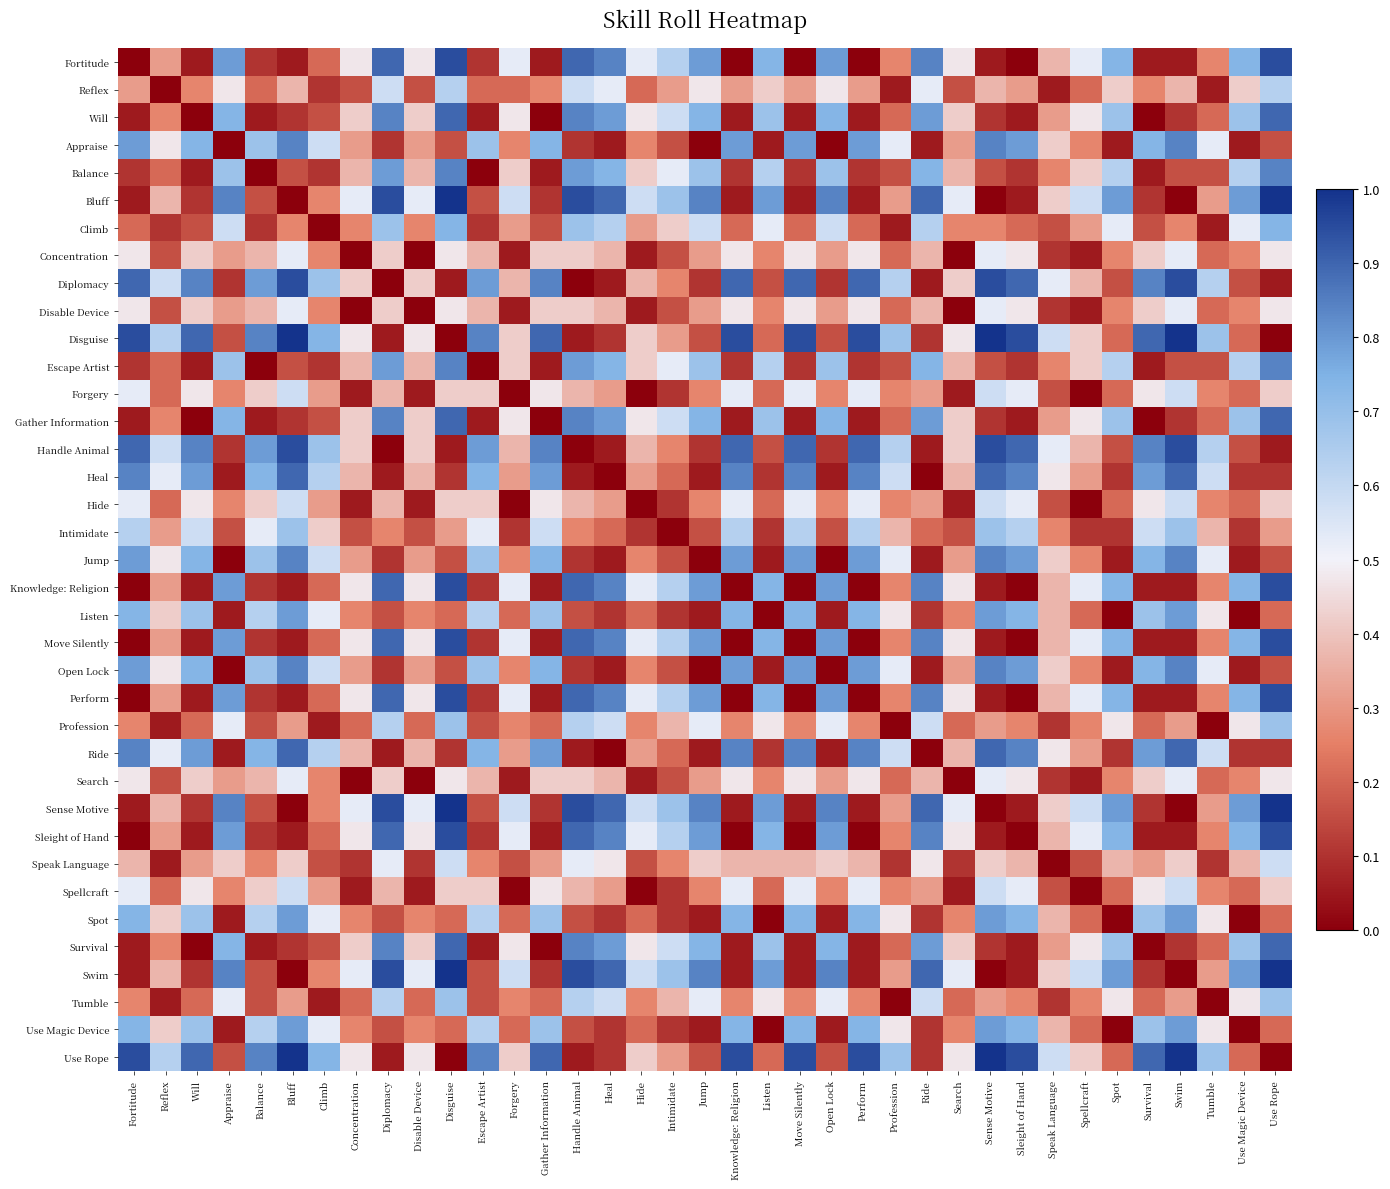

Reading right to left, what are all the values shown in this chart?

Fortitude: Use Rope=0.9	Use Magic Device=0.7	Tumble=0.3	Swim=0.1	Survival=0.1	Spot=0.7	Spellcraft=0.5	Speak Language=0.4	Sleight of Hand=0.0	Sense Motive=0.1	Search=0.5	Ride=0.8	Profession=0.3	Perform=0.0	Open Lock=0.8	Move Silently=0.0	Listen=0.7	Knowledge: Religion=0.0	Jump=0.8	Intimidate=0.6	Hide=0.5	Heal=0.8	Handle Animal=0.9	Gather Information=0.1	Forgery=0.5	Escape Artist=0.1	Disguise=0.9	Disable Device=0.5	Diplomacy=0.9	Concentration=0.5	Climb=0.2	Bluff=0.1	Balance=0.1	Appraise=0.8	Will=0.1	Reflex=0.3	Fortitude=0.0
Reflex: Use Rope=0.6	Use Magic Device=0.4	Tumble=0.1	Swim=0.4	Survival=0.3	Spot=0.4	Spellcraft=0.2	Speak Language=0.1	Sleight of Hand=0.3	Sense Motive=0.4	Search=0.2	Ride=0.5	Profession=0.1	Perform=0.3	Open Lock=0.5	Move Silently=0.3	Listen=0.4	Knowledge: Religion=0.3	Jump=0.5	Intimidate=0.3	Hide=0.2	Heal=0.5	Handle Animal=0.6	Gather Information=0.3	Forgery=0.2	Escape Artist=0.2	Disguise=0.6	Disable Device=0.2	Diplomacy=0.6	Concentration=0.2	Climb=0.1	Bluff=0.4	Balance=0.2	Appraise=0.5	Will=0.3	Reflex=0.0	Fortitude=0.3
Will: Use Rope=0.9	Use Magic Device=0.7	Tumble=0.2	Swim=0.1	Survival=0.0	Spot=0.7	Spellcraft=0.5	Speak Language=0.3	Sleight of Hand=0.1	Sense Motive=0.1	Search=0.4	Ride=0.8	Profession=0.2	Perform=0.1	Open Lock=0.7	Move Silently=0.1	Listen=0.7	Knowledge: Religion=0.1	Jump=0.7	Intimidate=0.6	Hide=0.5	Heal=0.8	Handle Animal=0.8	Gather Information=0.0	Forgery=0.5	Escape Artist=0.1	Disguise=0.9	Disable Device=0.4	Diplomacy=0.8	Concentration=0.4	Climb=0.2	Bluff=0.1	Balance=0.1	Appraise=0.7	Will=0.0	Reflex=0.3	Fortitude=0.1
Appraise: Use Rope=0.2	Use Magic Device=0.1	Tumble=0.5	Swim=0.8	Survival=0.7	Spot=0.1	Spellcraft=0.3	Speak Language=0.4	Sleight of Hand=0.8	Sense Motive=0.8	Search=0.3	Ride=0.1	Profession=0.5	Perform=0.8	Open Lock=0.0	Move Silently=0.8	Listen=0.1	Knowledge: Religion=0.8	Jump=0.0	Intimidate=0.2	Hide=0.3	Heal=0.1	Handle Animal=0.1	Gather Information=0.7	Forgery=0.3	Escape Artist=0.7	Disguise=0.2	Disable Device=0.3	Diplomacy=0.1	Concentration=0.3	Climb=0.6	Bluff=0.8	Balance=0.7	Appraise=0.0	Will=0.7	Reflex=0.5	Fortitude=0.8
Balance: Use Rope=0.8	Use Magic Device=0.6	Tumble=0.2	Swim=0.2	Survival=0.1	Spot=0.6	Spellcraft=0.4	Speak Language=0.3	Sleight of Hand=0.1	Sense Motive=0.2	Search=0.4	Ride=0.7	Profession=0.2	Perform=0.1	Open Lock=0.7	Move Silently=0.1	Listen=0.6	Knowledge: Religion=0.1	Jump=0.7	Intimidate=0.5	Hide=0.4	Heal=0.7	Handle Animal=0.8	Gather Information=0.1	Forgery=0.4	Escape Artist=0.0	Disguise=0.8	Disable Device=0.4	Diplomacy=0.8	Concentration=0.4	Climb=0.1	Bluff=0.2	Balance=0.0	Appraise=0.7	Will=0.1	Reflex=0.2	Fortitude=0.1
Bluff: Use Rope=1.0	Use Magic Device=0.8	Tumble=0.3	Swim=0.0	Survival=0.1	Spot=0.8	Spellcraft=0.6	Speak Language=0.4	Sleight of Hand=0.1	Sense Motive=0.0	Search=0.5	Ride=0.9	Profession=0.3	Perform=0.1	Open Lock=0.8	Move Silently=0.1	Listen=0.8	Knowledge: Religion=0.1	Jump=0.8	Intimidate=0.7	Hide=0.6	Heal=0.9	Handle Animal=0.9	Gather Information=0.1	Forgery=0.6	Escape Artist=0.2	Disguise=1.0	Disable Device=0.5	Diplomacy=0.9	Concentration=0.5	Climb=0.3	Bluff=0.0	Balance=0.2	Appraise=0.8	Will=0.1	Reflex=0.4	Fortitude=0.1
Climb: Use Rope=0.7	Use Magic Device=0.5	Tumble=0.1	Swim=0.3	Survival=0.2	Spot=0.5	Spellcraft=0.3	Speak Language=0.2	Sleight of Hand=0.2	Sense Motive=0.3	Search=0.3	Ride=0.6	Profession=0.1	Perform=0.2	Open Lock=0.6	Move Silently=0.2	Listen=0.5	Knowledge: Religion=0.2	Jump=0.6	Intimidate=0.4	Hide=0.3	Heal=0.6	Handle Animal=0.7	Gather Information=0.2	Forgery=0.3	Escape Artist=0.1	Disguise=0.7	Disable Device=0.3	Diplomacy=0.7	Concentration=0.3	Climb=0.0	Bluff=0.3	Balance=0.1	Appraise=0.6	Will=0.2	Reflex=0.1	Fortitude=0.2
Concentration: Use Rope=0.5	Use Magic Device=0.3	Tumble=0.2	Swim=0.5	Survival=0.4	Spot=0.3	Spellcraft=0.1	Speak Language=0.1	Sleight of Hand=0.5	Sense Motive=0.5	Search=0.0	Ride=0.4	Profession=0.2	Perform=0.5	Open Lock=0.3	Move Silently=0.5	Listen=0.3	Knowledge: Religion=0.5	Jump=0.3	Intimidate=0.2	Hide=0.1	Heal=0.4	Handle Animal=0.4	Gather Information=0.4	Forgery=0.1	Escape Artist=0.4	Disguise=0.5	Disable Device=0.0	Diplomacy=0.4	Concentration=0.0	Climb=0.3	Bluff=0.5	Balance=0.4	Appraise=0.3	Will=0.4	Reflex=0.2	Fortitude=0.5
Diplomacy: Use Rope=0.1	Use Magic Device=0.2	Tumble=0.6	Swim=0.9	Survival=0.8	Spot=0.2	Spellcraft=0.4	Speak Language=0.5	Sleight of Hand=0.9	Sense Motive=0.9	Search=0.4	Ride=0.1	Profession=0.6	Perform=0.9	Open Lock=0.1	Move Silently=0.9	Listen=0.2	Knowledge: Religion=0.9	Jump=0.1	Intimidate=0.3	Hide=0.4	Heal=0.1	Handle Animal=0.0	Gather Information=0.8	Forgery=0.4	Escape Artist=0.8	Disguise=0.1	Disable Device=0.4	Diplomacy=0.0	Concentration=0.4	Climb=0.7	Bluff=0.9	Balance=0.8	Appraise=0.1	Will=0.8	Reflex=0.6	Fortitude=0.9
Disable Device: Use Rope=0.5	Use Magic Device=0.3	Tumble=0.2	Swim=0.5	Survival=0.4	Spot=0.3	Spellcraft=0.1	Speak Language=0.1	Sleight of Hand=0.5	Sense Motive=0.5	Search=0.0	Ride=0.4	Profession=0.2	Perform=0.5	Open Lock=0.3	Move Silently=0.5	Listen=0.3	Knowledge: Religion=0.5	Jump=0.3	Intimidate=0.2	Hide=0.1	Heal=0.4	Handle Animal=0.4	Gather Information=0.4	Forgery=0.1	Escape Artist=0.4	Disguise=0.5	Disable Device=0.0	Diplomacy=0.4	Concentration=0.0	Climb=0.3	Bluff=0.5	Balance=0.4	Appraise=0.3	Will=0.4	Reflex=0.2	Fortitude=0.5
Disguise: Use Rope=0.0	Use Magic Device=0.2	Tumble=0.7	Swim=1.0	Survival=0.9	Spot=0.2	Spellcraft=0.4	Speak Language=0.6	Sleight of Hand=0.9	Sense Motive=1.0	Search=0.5	Ride=0.1	Profession=0.7	Perform=0.9	Open Lock=0.2	Move Silently=0.9	Listen=0.2	Knowledge: Religion=0.9	Jump=0.2	Intimidate=0.3	Hide=0.4	Heal=0.1	Handle Animal=0.1	Gather Information=0.9	Forgery=0.4	Escape Artist=0.8	Disguise=0.0	Disable Device=0.5	Diplomacy=0.1	Concentration=0.5	Climb=0.7	Bluff=1.0	Balance=0.8	Appraise=0.2	Will=0.9	Reflex=0.6	Fortitude=0.9
Escape Artist: Use Rope=0.8	Use Magic Device=0.6	Tumble=0.2	Swim=0.2	Survival=0.1	Spot=0.6	Spellcraft=0.4	Speak Language=0.3	Sleight of Hand=0.1	Sense Motive=0.2	Search=0.4	Ride=0.7	Profession=0.2	Perform=0.1	Open Lock=0.7	Move Silently=0.1	Listen=0.6	Knowledge: Religion=0.1	Jump=0.7	Intimidate=0.5	Hide=0.4	Heal=0.7	Handle Animal=0.8	Gather Information=0.1	Forgery=0.4	Escape Artist=0.0	Disguise=0.8	Disable Device=0.4	Diplomacy=0.8	Concentration=0.4	Climb=0.1	Bluff=0.2	Balance=0.0	Appraise=0.7	Will=0.1	Reflex=0.2	Fortitude=0.1
Forgery: Use Rope=0.4	Use Magic Device=0.2	Tumble=0.3	Swim=0.6	Survival=0.5	Spot=0.2	Spellcraft=0.0	Speak Language=0.2	Sleight of Hand=0.5	Sense Motive=0.6	Search=0.1	Ride=0.3	Profession=0.3	Perform=0.5	Open Lock=0.3	Move Silently=0.5	Listen=0.2	Knowledge: Religion=0.5	Jump=0.3	Intimidate=0.1	Hide=0.0	Heal=0.3	Handle Animal=0.4	Gather Information=0.5	Forgery=0.0	Escape Artist=0.4	Disguise=0.4	Disable Device=0.1	Diplomacy=0.4	Concentration=0.1	Climb=0.3	Bluff=0.6	Balance=0.4	Appraise=0.3	Will=0.5	Reflex=0.2	Fortitude=0.5
Gather Information: Use Rope=0.9	Use Magic Device=0.7	Tumble=0.2	Swim=0.1	Survival=0.0	Spot=0.7	Spellcraft=0.5	Speak Language=0.3	Sleight of Hand=0.1	Sense Motive=0.1	Search=0.4	Ride=0.8	Profession=0.2	Perform=0.1	Open Lock=0.7	Move Silently=0.1	Listen=0.7	Knowledge: Religion=0.1	Jump=0.7	Intimidate=0.6	Hide=0.5	Heal=0.8	Handle Animal=0.8	Gather Information=0.0	Forgery=0.5	Escape Artist=0.1	Disguise=0.9	Disable Device=0.4	Diplomacy=0.8	Concentration=0.4	Climb=0.2	Bluff=0.1	Balance=0.1	Appraise=0.7	Will=0.0	Reflex=0.3	Fortitude=0.1
Handle Animal: Use Rope=0.1	Use Magic Device=0.2	Tumble=0.6	Swim=0.9	Survival=0.8	Spot=0.2	Spellcraft=0.4	Speak Language=0.5	Sleight of Hand=0.9	Sense Motive=0.9	Search=0.4	Ride=0.1	Profession=0.6	Perform=0.9	Open Lock=0.1	Move Silently=0.9	Listen=0.2	Knowledge: Religion=0.9	Jump=0.1	Intimidate=0.3	Hide=0.4	Heal=0.1	Handle Animal=0.0	Gather Information=0.8	Forgery=0.4	Escape Artist=0.8	Disguise=0.1	Disable Device=0.4	Diplomacy=0.0	Concentration=0.4	Climb=0.7	Bluff=0.9	Balance=0.8	Appraise=0.1	Will=0.8	Reflex=0.6	Fortitude=0.9
Heal: Use Rope=0.1	Use Magic Device=0.1	Tumble=0.6	Swim=0.9	Survival=0.8	Spot=0.1	Spellcraft=0.3	Speak Language=0.5	Sleight of Hand=0.8	Sense Motive=0.9	Search=0.4	Ride=0.0	Profession=0.6	Perform=0.8	Open Lock=0.1	Move Silently=0.8	Listen=0.1	Knowledge: Religion=0.8	Jump=0.1	Intimidate=0.2	Hide=0.3	Heal=0.0	Handle Animal=0.1	Gather Information=0.8	Forgery=0.3	Escape Artist=0.7	Disguise=0.1	Disable Device=0.4	Diplomacy=0.1	Concentration=0.4	Climb=0.6	Bluff=0.9	Balance=0.7	Appraise=0.1	Will=0.8	Reflex=0.5	Fortitude=0.8
Hide: Use Rope=0.4	Use Magic Device=0.2	Tumble=0.3	Swim=0.6	Survival=0.5	Spot=0.2	Spellcraft=0.0	Speak Language=0.2	Sleight of Hand=0.5	Sense Motive=0.6	Search=0.1	Ride=0.3	Profession=0.3	Perform=0.5	Open Lock=0.3	Move Silently=0.5	Listen=0.2	Knowledge: Religion=0.5	Jump=0.3	Intimidate=0.1	Hide=0.0	Heal=0.3	Handle Animal=0.4	Gather Information=0.5	Forgery=0.0	Escape Artist=0.4	Disguise=0.4	Disable Device=0.1	Diplomacy=0.4	Concentration=0.1	Climb=0.3	Bluff=0.6	Balance=0.4	Appraise=0.3	Will=0.5	Reflex=0.2	Fortitude=0.5
Intimidate: Use Rope=0.3	Use Magic Device=0.1	Tumble=0.4	Swim=0.7	Survival=0.6	Spot=0.1	Spellcraft=0.1	Speak Language=0.3	Sleight of Hand=0.6	Sense Motive=0.7	Search=0.2	Ride=0.2	Profession=0.4	Perform=0.6	Open Lock=0.2	Move Silently=0.6	Listen=0.1	Knowledge: Religion=0.6	Jump=0.2	Intimidate=0.0	Hide=0.1	Heal=0.2	Handle Animal=0.3	Gather Information=0.6	Forgery=0.1	Escape Artist=0.5	Disguise=0.3	Disable Device=0.2	Diplomacy=0.3	Concentration=0.2	Climb=0.4	Bluff=0.7	Balance=0.5	Appraise=0.2	Will=0.6	Reflex=0.3	Fortitude=0.6
Jump: Use Rope=0.2	Use Magic Device=0.1	Tumble=0.5	Swim=0.8	Survival=0.7	Spot=0.1	Spellcraft=0.3	Speak Language=0.4	Sleight of Hand=0.8	Sense Motive=0.8	Search=0.3	Ride=0.1	Profession=0.5	Perform=0.8	Open Lock=0.0	Move Silently=0.8	Listen=0.1	Knowledge: Religion=0.8	Jump=0.0	Intimidate=0.2	Hide=0.3	Heal=0.1	Handle Animal=0.1	Gather Information=0.7	Forgery=0.3	Escape Artist=0.7	Disguise=0.2	Disable Device=0.3	Diplomacy=0.1	Concentration=0.3	Climb=0.6	Bluff=0.8	Balance=0.7	Appraise=0.0	Will=0.7	Reflex=0.5	Fortitude=0.8
Knowledge: Religion: Use Rope=0.9	Use Magic Device=0.7	Tumble=0.3	Swim=0.1	Survival=0.1	Spot=0.7	Spellcraft=0.5	Speak Language=0.4	Sleight of Hand=0.0	Sense Motive=0.1	Search=0.5	Ride=0.8	Profession=0.3	Perform=0.0	Open Lock=0.8	Move Silently=0.0	Listen=0.7	Knowledge: Religion=0.0	Jump=0.8	Intimidate=0.6	Hide=0.5	Heal=0.8	Handle Animal=0.9	Gather Information=0.1	Forgery=0.5	Escape Artist=0.1	Disguise=0.9	Disable Device=0.5	Diplomacy=0.9	Concentration=0.5	Climb=0.2	Bluff=0.1	Balance=0.1	Appraise=0.8	Will=0.1	Reflex=0.3	Fortitude=0.0
Listen: Use Rope=0.2	Use Magic Device=0.0	Tumble=0.5	Swim=0.8	Survival=0.7	Spot=0.0	Spellcraft=0.2	Speak Language=0.4	Sleight of Hand=0.7	Sense Motive=0.8	Search=0.3	Ride=0.1	Profession=0.5	Perform=0.7	Open Lock=0.1	Move Silently=0.7	Listen=0.0	Knowledge: Religion=0.7	Jump=0.1	Intimidate=0.1	Hide=0.2	Heal=0.1	Handle Animal=0.2	Gather Information=0.7	Forgery=0.2	Escape Artist=0.6	Disguise=0.2	Disable Device=0.3	Diplomacy=0.2	Concentration=0.3	Climb=0.5	Bluff=0.8	Balance=0.6	Appraise=0.1	Will=0.7	Reflex=0.4	Fortitude=0.7
Move Silently: Use Rope=0.9	Use Magic Device=0.7	Tumble=0.3	Swim=0.1	Survival=0.1	Spot=0.7	Spellcraft=0.5	Speak Language=0.4	Sleight of Hand=0.0	Sense Motive=0.1	Search=0.5	Ride=0.8	Profession=0.3	Perform=0.0	Open Lock=0.8	Move Silently=0.0	Listen=0.7	Knowledge: Religion=0.0	Jump=0.8	Intimidate=0.6	Hide=0.5	Heal=0.8	Handle Animal=0.9	Gather Information=0.1	Forgery=0.5	Escape Artist=0.1	Disguise=0.9	Disable Device=0.5	Diplomacy=0.9	Concentration=0.5	Climb=0.2	Bluff=0.1	Balance=0.1	Appraise=0.8	Will=0.1	Reflex=0.3	Fortitude=0.0
Open Lock: Use Rope=0.2	Use Magic Device=0.1	Tumble=0.5	Swim=0.8	Survival=0.7	Spot=0.1	Spellcraft=0.3	Speak Language=0.4	Sleight of Hand=0.8	Sense Motive=0.8	Search=0.3	Ride=0.1	Profession=0.5	Perform=0.8	Open Lock=0.0	Move Silently=0.8	Listen=0.1	Knowledge: Religion=0.8	Jump=0.0	Intimidate=0.2	Hide=0.3	Heal=0.1	Handle Animal=0.1	Gather Information=0.7	Forgery=0.3	Escape Artist=0.7	Disguise=0.2	Disable Device=0.3	Diplomacy=0.1	Concentration=0.3	Climb=0.6	Bluff=0.8	Balance=0.7	Appraise=0.0	Will=0.7	Reflex=0.5	Fortitude=0.8
Perform: Use Rope=0.9	Use Magic Device=0.7	Tumble=0.3	Swim=0.1	Survival=0.1	Spot=0.7	Spellcraft=0.5	Speak Language=0.4	Sleight of Hand=0.0	Sense Motive=0.1	Search=0.5	Ride=0.8	Profession=0.3	Perform=0.0	Open Lock=0.8	Move Silently=0.0	Listen=0.7	Knowledge: Religion=0.0	Jump=0.8	Intimidate=0.6	Hide=0.5	Heal=0.8	Handle Animal=0.9	Gather Information=0.1	Forgery=0.5	Escape Artist=0.1	Disguise=0.9	Disable Device=0.5	Diplomacy=0.9	Concentration=0.5	Climb=0.2	Bluff=0.1	Balance=0.1	Appraise=0.8	Will=0.1	Reflex=0.3	Fortitude=0.0
Profession: Use Rope=0.7	Use Magic Device=0.5	Tumble=0.0	Swim=0.3	Survival=0.2	Spot=0.5	Spellcraft=0.3	Speak Language=0.1	Sleight of Hand=0.3	Sense Motive=0.3	Search=0.2	Ride=0.6	Profession=0.0	Perform=0.3	Open Lock=0.5	Move Silently=0.3	Listen=0.5	Knowledge: Religion=0.3	Jump=0.5	Intimidate=0.4	Hide=0.3	Heal=0.6	Handle Animal=0.6	Gather Information=0.2	Forgery=0.3	Escape Artist=0.2	Disguise=0.7	Disable Device=0.2	Diplomacy=0.6	Concentration=0.2	Climb=0.1	Bluff=0.3	Balance=0.2	Appraise=0.5	Will=0.2	Reflex=0.1	Fortitude=0.3
Ride: Use Rope=0.1	Use Magic Device=0.1	Tumble=0.6	Swim=0.9	Survival=0.8	Spot=0.1	Spellcraft=0.3	Speak Language=0.5	Sleight of Hand=0.8	Sense Motive=0.9	Search=0.4	Ride=0.0	Profession=0.6	Perform=0.8	Open Lock=0.1	Move Silently=0.8	Listen=0.1	Knowledge: Religion=0.8	Jump=0.1	Intimidate=0.2	Hide=0.3	Heal=0.0	Handle Animal=0.1	Gather Information=0.8	Forgery=0.3	Escape Artist=0.7	Disguise=0.1	Disable Device=0.4	Diplomacy=0.1	Concentration=0.4	Climb=0.6	Bluff=0.9	Balance=0.7	Appraise=0.1	Will=0.8	Reflex=0.5	Fortitude=0.8
Search: Use Rope=0.5	Use Magic Device=0.3	Tumble=0.2	Swim=0.5	Survival=0.4	Spot=0.3	Spellcraft=0.1	Speak Language=0.1	Sleight of Hand=0.5	Sense Motive=0.5	Search=0.0	Ride=0.4	Profession=0.2	Perform=0.5	Open Lock=0.3	Move Silently=0.5	Listen=0.3	Knowledge: Religion=0.5	Jump=0.3	Intimidate=0.2	Hide=0.1	Heal=0.4	Handle Animal=0.4	Gather Information=0.4	Forgery=0.1	Escape Artist=0.4	Disguise=0.5	Disable Device=0.0	Diplomacy=0.4	Concentration=0.0	Climb=0.3	Bluff=0.5	Balance=0.4	Appraise=0.3	Will=0.4	Reflex=0.2	Fortitude=0.5
Sense Motive: Use Rope=1.0	Use Magic Device=0.8	Tumble=0.3	Swim=0.0	Survival=0.1	Spot=0.8	Spellcraft=0.6	Speak Language=0.4	Sleight of Hand=0.1	Sense Motive=0.0	Search=0.5	Ride=0.9	Profession=0.3	Perform=0.1	Open Lock=0.8	Move Silently=0.1	Listen=0.8	Knowledge: Religion=0.1	Jump=0.8	Intimidate=0.7	Hide=0.6	Heal=0.9	Handle Animal=0.9	Gather Information=0.1	Forgery=0.6	Escape Artist=0.2	Disguise=1.0	Disable Device=0.5	Diplomacy=0.9	Concentration=0.5	Climb=0.3	Bluff=0.0	Balance=0.2	Appraise=0.8	Will=0.1	Reflex=0.4	Fortitude=0.1
Sleight of Hand: Use Rope=0.9	Use Magic Device=0.7	Tumble=0.3	Swim=0.1	Survival=0.1	Spot=0.7	Spellcraft=0.5	Speak Language=0.4	Sleight of Hand=0.0	Sense Motive=0.1	Search=0.5	Ride=0.8	Profession=0.3	Perform=0.0	Open Lock=0.8	Move Silently=0.0	Listen=0.7	Knowledge: Religion=0.0	Jump=0.8	Intimidate=0.6	Hide=0.5	Heal=0.8	Handle Animal=0.9	Gather Information=0.1	Forgery=0.5	Escape Artist=0.1	Disguise=0.9	Disable Device=0.5	Diplomacy=0.9	Concentration=0.5	Climb=0.2	Bluff=0.1	Balance=0.1	Appraise=0.8	Will=0.1	Reflex=0.3	Fortitude=0.0
Speak Language: Use Rope=0.6	Use Magic Device=0.4	Tumble=0.1	Swim=0.4	Survival=0.3	Spot=0.4	Spellcraft=0.2	Speak Language=0.0	Sleight of Hand=0.4	Sense Motive=0.4	Search=0.1	Ride=0.5	Profession=0.1	Perform=0.4	Open Lock=0.4	Move Silently=0.4	Listen=0.4	Knowledge: Religion=0.4	Jump=0.4	Intimidate=0.3	Hide=0.2	Heal=0.5	Handle Animal=0.5	Gather Information=0.3	Forgery=0.2	Escape Artist=0.3	Disguise=0.6	Disable Device=0.1	Diplomacy=0.5	Concentration=0.1	Climb=0.2	Bluff=0.4	Balance=0.3	Appraise=0.4	Will=0.3	Reflex=0.1	Fortitude=0.4
Spellcraft: Use Rope=0.4	Use Magic Device=0.2	Tumble=0.3	Swim=0.6	Survival=0.5	Spot=0.2	Spellcraft=0.0	Speak Language=0.2	Sleight of Hand=0.5	Sense Motive=0.6	Search=0.1	Ride=0.3	Profession=0.3	Perform=0.5	Open Lock=0.3	Move Silently=0.5	Listen=0.2	Knowledge: Religion=0.5	Jump=0.3	Intimidate=0.1	Hide=0.0	Heal=0.3	Handle Animal=0.4	Gather Information=0.5	Forgery=0.0	Escape Artist=0.4	Disguise=0.4	Disable Device=0.1	Diplomacy=0.4	Concentration=0.1	Climb=0.3	Bluff=0.6	Balance=0.4	Appraise=0.3	Will=0.5	Reflex=0.2	Fortitude=0.5
Spot: Use Rope=0.2	Use Magic Device=0.0	Tumble=0.5	Swim=0.8	Survival=0.7	Spot=0.0	Spellcraft=0.2	Speak Language=0.4	Sleight of Hand=0.7	Sense Motive=0.8	Search=0.3	Ride=0.1	Profession=0.5	Perform=0.7	Open Lock=0.1	Move Silently=0.7	Listen=0.0	Knowledge: Religion=0.7	Jump=0.1	Intimidate=0.1	Hide=0.2	Heal=0.1	Handle Animal=0.2	Gather Information=0.7	Forgery=0.2	Escape Artist=0.6	Disguise=0.2	Disable Device=0.3	Diplomacy=0.2	Concentration=0.3	Climb=0.5	Bluff=0.8	Balance=0.6	Appraise=0.1	Will=0.7	Reflex=0.4	Fortitude=0.7
Survival: Use Rope=0.9	Use Magic Device=0.7	Tumble=0.2	Swim=0.1	Survival=0.0	Spot=0.7	Spellcraft=0.5	Speak Language=0.3	Sleight of Hand=0.1	Sense Motive=0.1	Search=0.4	Ride=0.8	Profession=0.2	Perform=0.1	Open Lock=0.7	Move Silently=0.1	Listen=0.7	Knowledge: Religion=0.1	Jump=0.7	Intimidate=0.6	Hide=0.5	Heal=0.8	Handle Animal=0.8	Gather Information=0.0	Forgery=0.5	Escape Artist=0.1	Disguise=0.9	Disable Device=0.4	Diplomacy=0.8	Concentration=0.4	Climb=0.2	Bluff=0.1	Balance=0.1	Appraise=0.7	Will=0.0	Reflex=0.3	Fortitude=0.1
Swim: Use Rope=1.0	Use Magic Device=0.8	Tumble=0.3	Swim=0.0	Survival=0.1	Spot=0.8	Spellcraft=0.6	Speak Language=0.4	Sleight of Hand=0.1	Sense Motive=0.0	Search=0.5	Ride=0.9	Profession=0.3	Perform=0.1	Open Lock=0.8	Move Silently=0.1	Listen=0.8	Knowledge: Religion=0.1	Jump=0.8	Intimidate=0.7	Hide=0.6	Heal=0.9	Handle Animal=0.9	Gather Information=0.1	Forgery=0.6	Escape Artist=0.2	Disguise=1.0	Disable Device=0.5	Diplomacy=0.9	Concentration=0.5	Climb=0.3	Bluff=0.0	Balance=0.2	Appraise=0.8	Will=0.1	Reflex=0.4	Fortitude=0.1
Tumble: Use Rope=0.7	Use Magic Device=0.5	Tumble=0.0	Swim=0.3	Survival=0.2	Spot=0.5	Spellcraft=0.3	Speak Language=0.1	Sleight of Hand=0.3	Sense Motive=0.3	Search=0.2	Ride=0.6	Profession=0.0	Perform=0.3	Open Lock=0.5	Move Silently=0.3	Listen=0.5	Knowledge: Religion=0.3	Jump=0.5	Intimidate=0.4	Hide=0.3	Heal=0.6	Handle Animal=0.6	Gather Information=0.2	Forgery=0.3	Escape Artist=0.2	Disguise=0.7	Disable Device=0.2	Diplomacy=0.6	Concentration=0.2	Climb=0.1	Bluff=0.3	Balance=0.2	Appraise=0.5	Will=0.2	Reflex=0.1	Fortitude=0.3
Use Magic Device: Use Rope=0.2	Use Magic Device=0.0	Tumble=0.5	Swim=0.8	Survival=0.7	Spot=0.0	Spellcraft=0.2	Speak Language=0.4	Sleight of Hand=0.7	Sense Motive=0.8	Search=0.3	Ride=0.1	Profession=0.5	Perform=0.7	Open Lock=0.1	Move Silently=0.7	Listen=0.0	Knowledge: Religion=0.7	Jump=0.1	Intimidate=0.1	Hide=0.2	Heal=0.1	Handle Animal=0.2	Gather Information=0.7	Forgery=0.2	Escape Artist=0.6	Disguise=0.2	Disable Device=0.3	Diplomacy=0.2	Concentration=0.3	Climb=0.5	Bluff=0.8	Balance=0.6	Appraise=0.1	Will=0.7	Reflex=0.4	Fortitude=0.7
Use Rope: Use Rope=0.0	Use Magic Device=0.2	Tumble=0.7	Swim=1.0	Survival=0.9	Spot=0.2	Spellcraft=0.4	Speak Language=0.6	Sleight of Hand=0.9	Sense Motive=1.0	Search=0.5	Ride=0.1	Profession=0.7	Perform=0.9	Open Lock=0.2	Move Silently=0.9	Listen=0.2	Knowledge: Religion=0.9	Jump=0.2	Intimidate=0.3	Hide=0.4	Heal=0.1	Handle Animal=0.1	Gather Information=0.9	Forgery=0.4	Escape Artist=0.8	Disguise=0.0	Disable Device=0.5	Diplomacy=0.1	Concentration=0.5	Climb=0.7	Bluff=1.0	Balance=0.8	Appraise=0.2	Will=0.9	Reflex=0.6	Fortitude=0.9